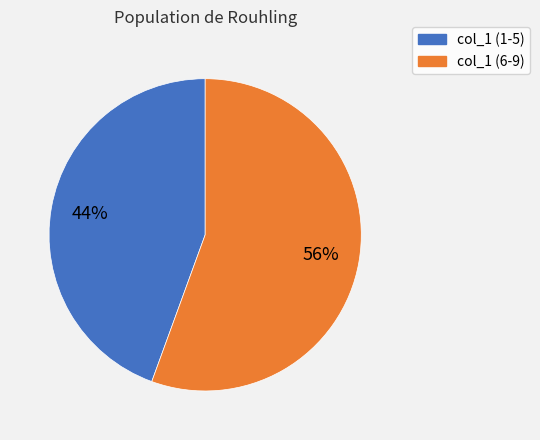

Do col_1 (6-9) and col_1 (1-5) together represent more than half of the pie?

Yes